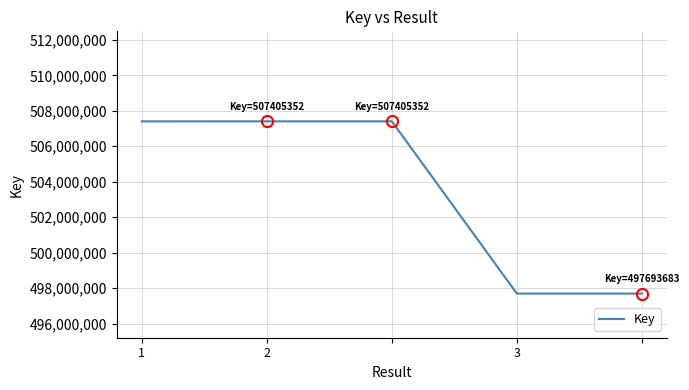

How many lines are shown in the chart?

1